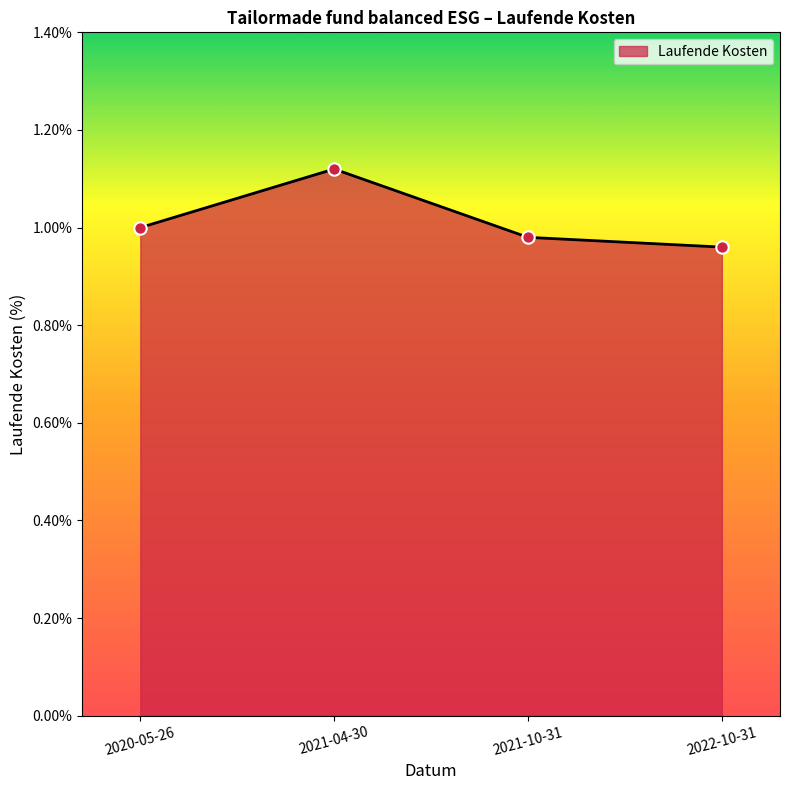

Approximately how many times larger is the value at 2020-05-26 compared to 2021-04-30?

0.9